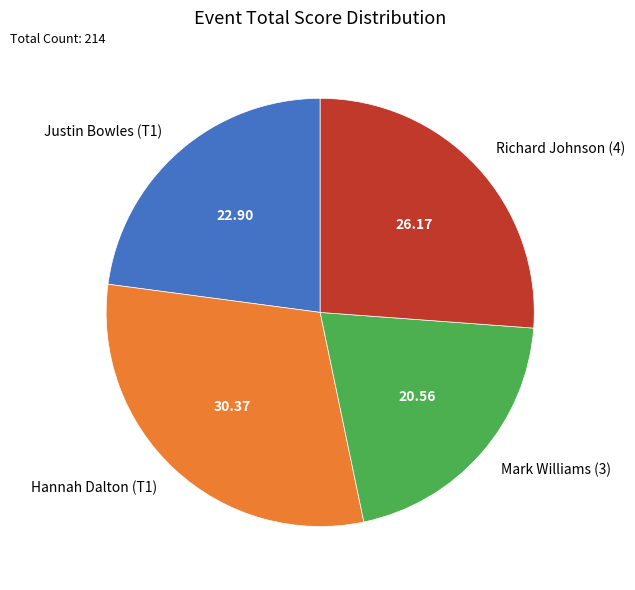

True or false: Hannah Dalton (T1) accounts for 30% of the total.

True